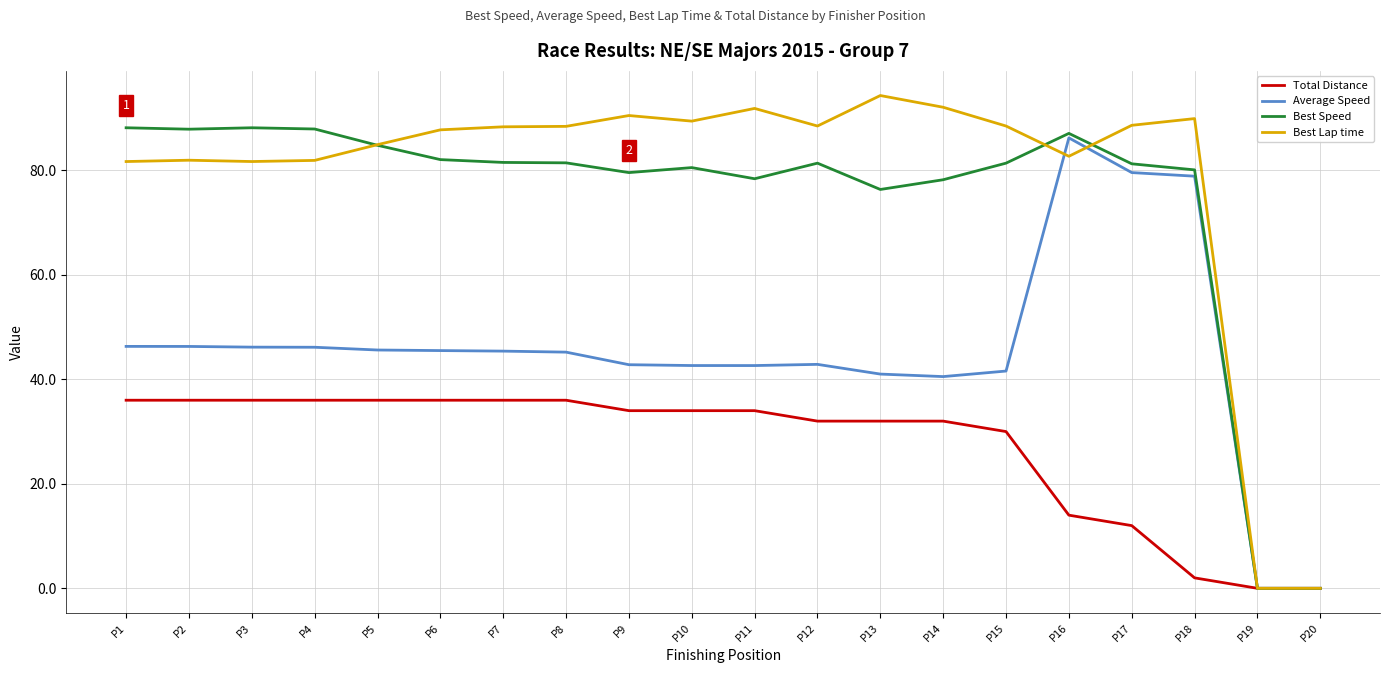

At which label does Best Lap time reach its peak?

P13